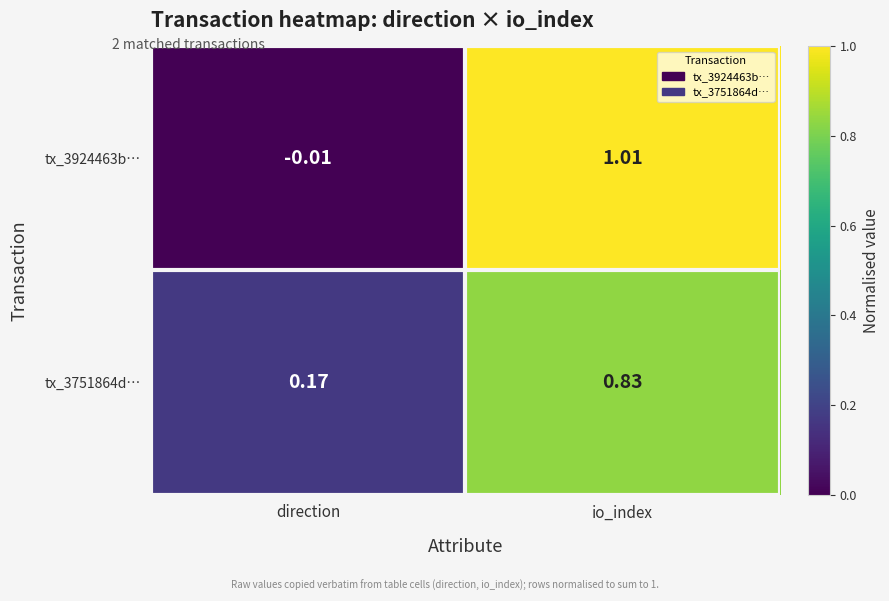

At which label does tx_3924463b… reach its minimum?

direction